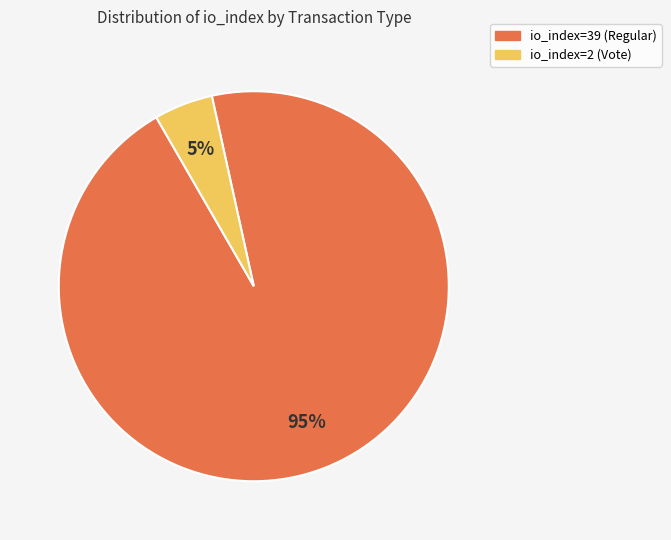

Which slice represents more than half of the pie?

io_index=39 (Regular)